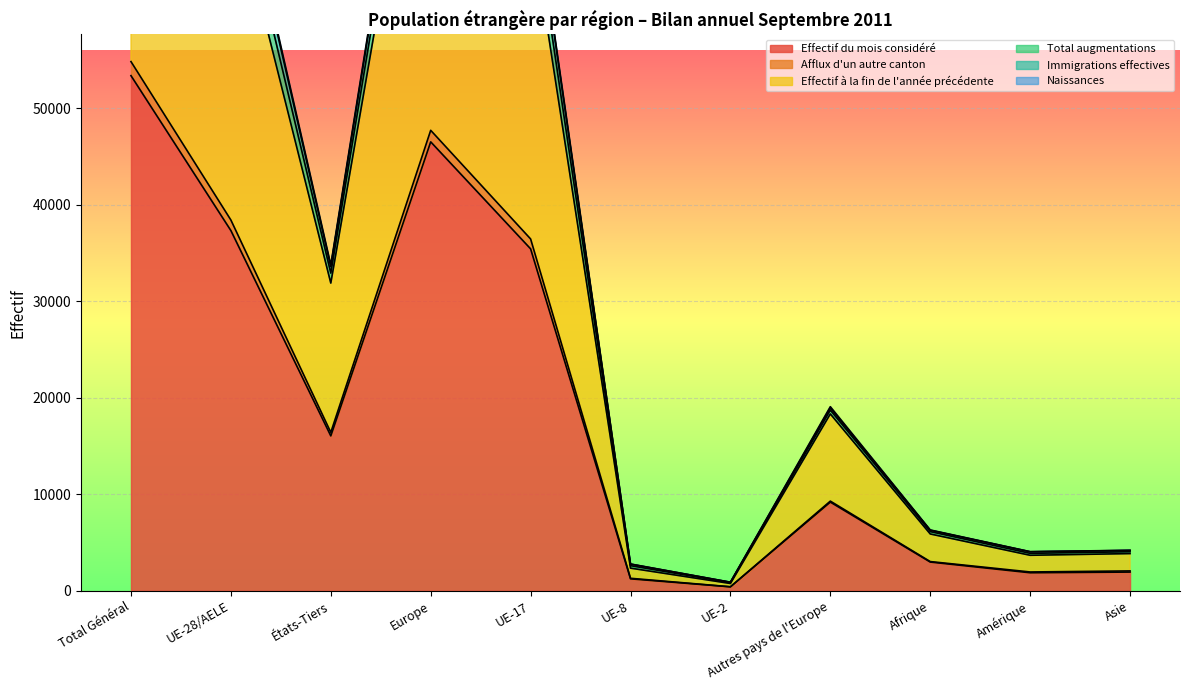

What position from the right is Autres pays de l'Europe?

4